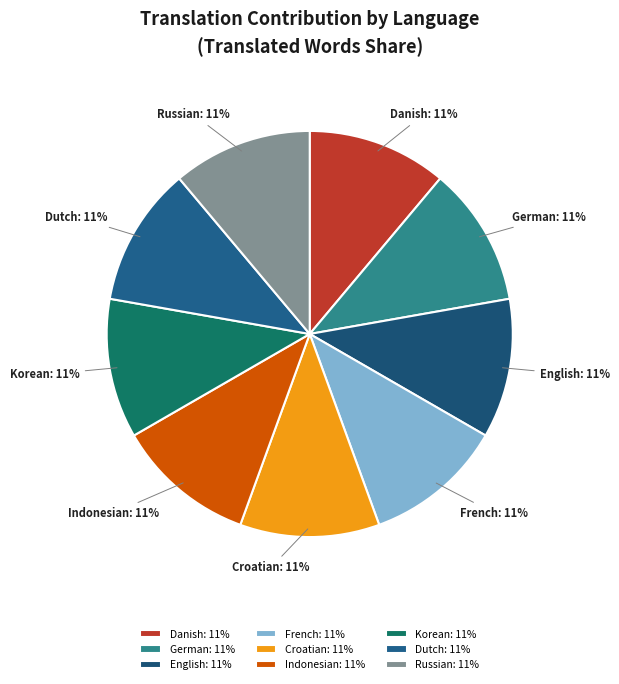

Do Danish: 11% and Korean: 11% together represent more than half of the pie?

No